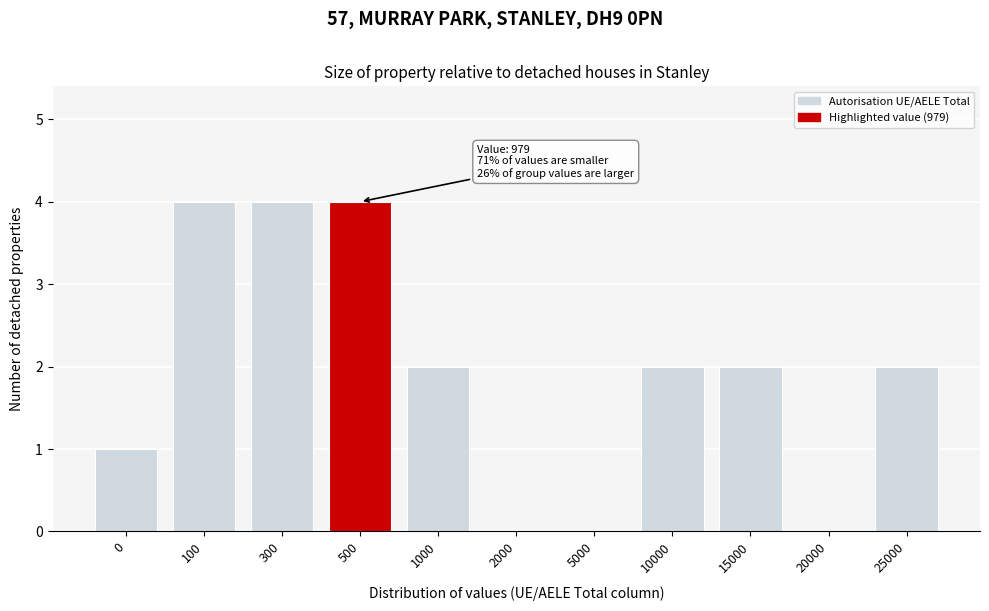

Reading left to right, extract all data points from this chart.

0=1	100=4	300=4	500=4	1000=2	2000=0	5000=0	10000=2	15000=2	20000=0	25000=2